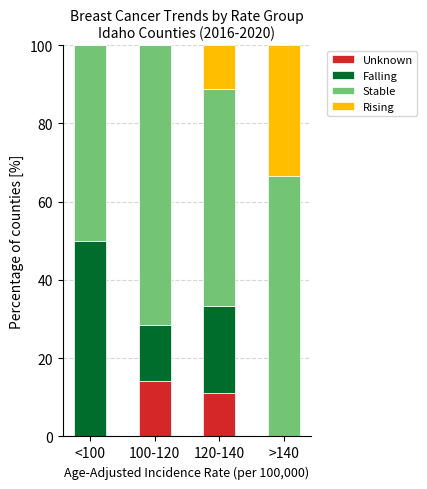

Which category has the highest value in the Unknown series?

100-120